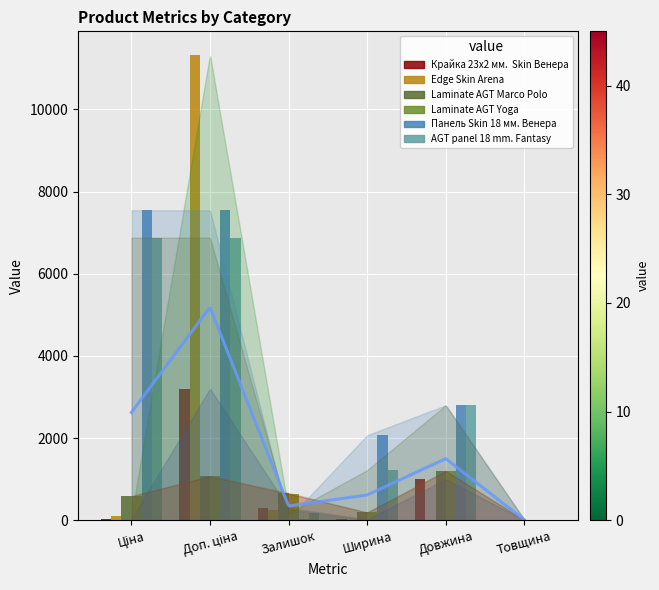

The Laminate AGT Marco Polo series shows 586.0 at Ціна. True or false?

True